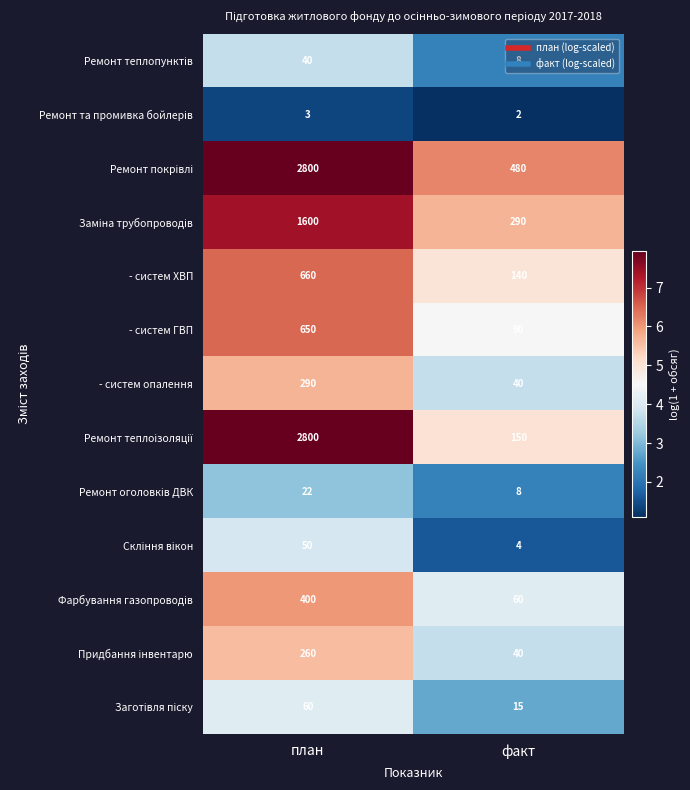

What is the spread (max minus min) of values at план?

2797